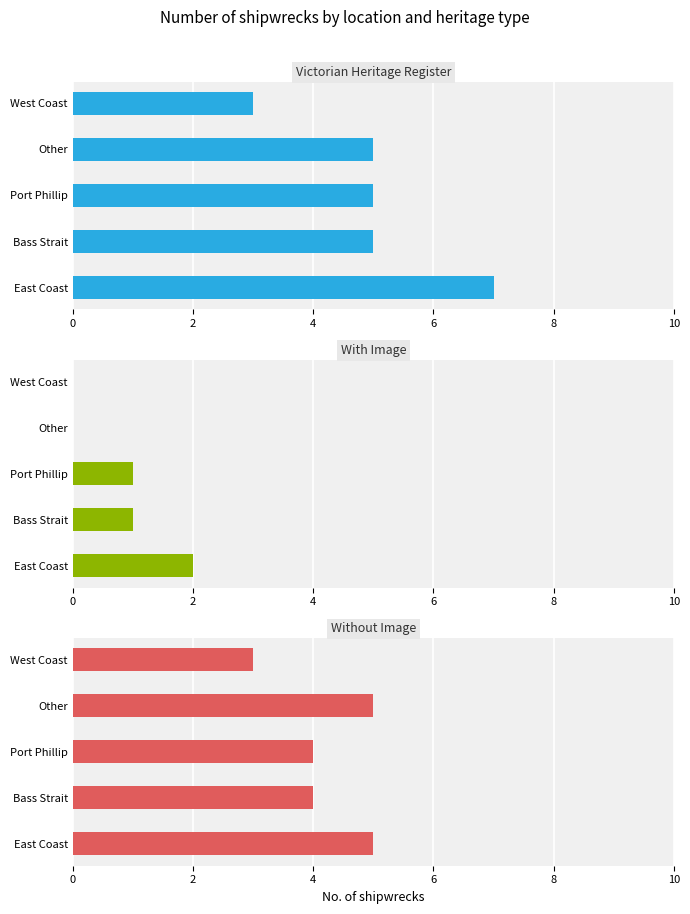

Read the Without Image value at 0.

5